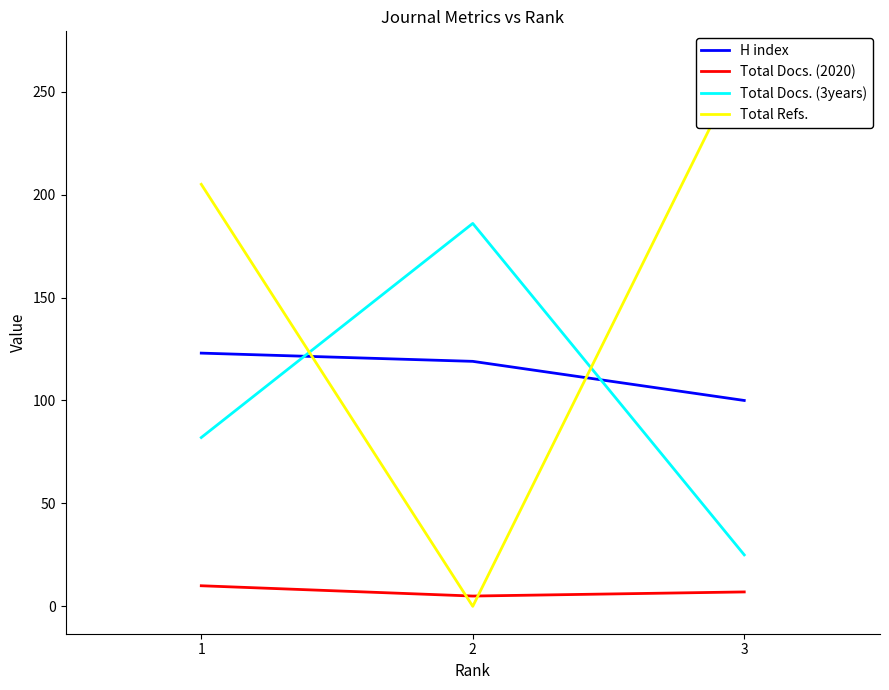

Reading left to right, list all the values displayed in this chart.

H index: 123	119	100
Total Docs. (2020): 10	5	7
Total Docs. (3years): 82	186	25
Total Refs.: 205	0	266